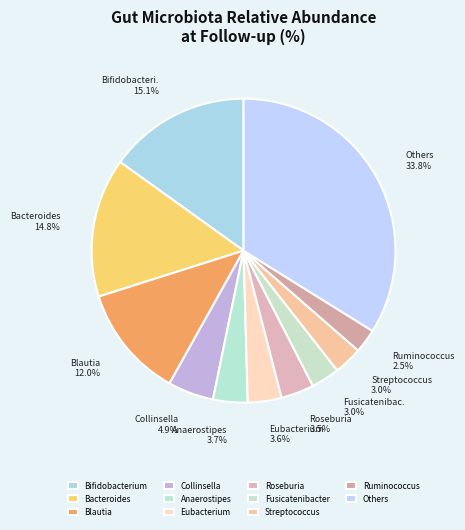

To the nearest percent, what is the difference between the largest and smallest slice percentages?

31%